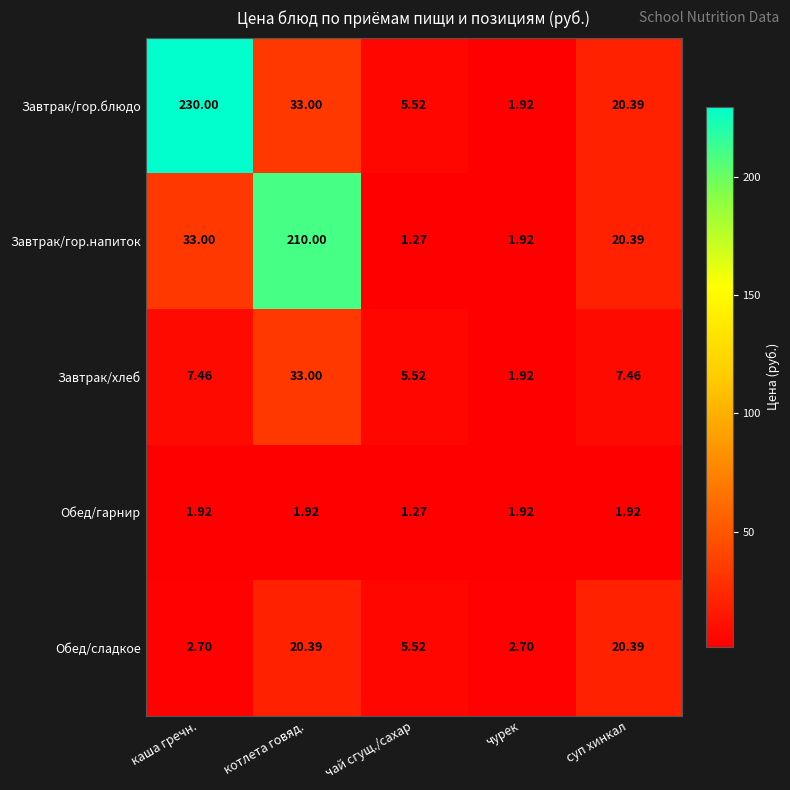

Which category has the lowest value in the Обед/гарнир series?

чай сгущ./сахар